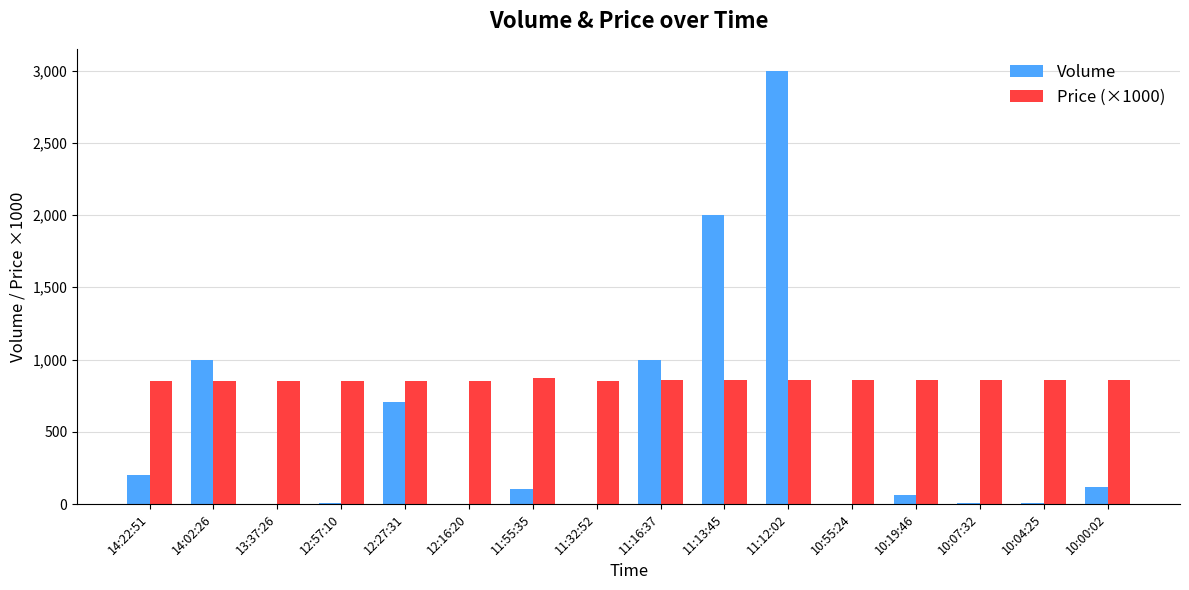

Count the number of categories in the chart.

16